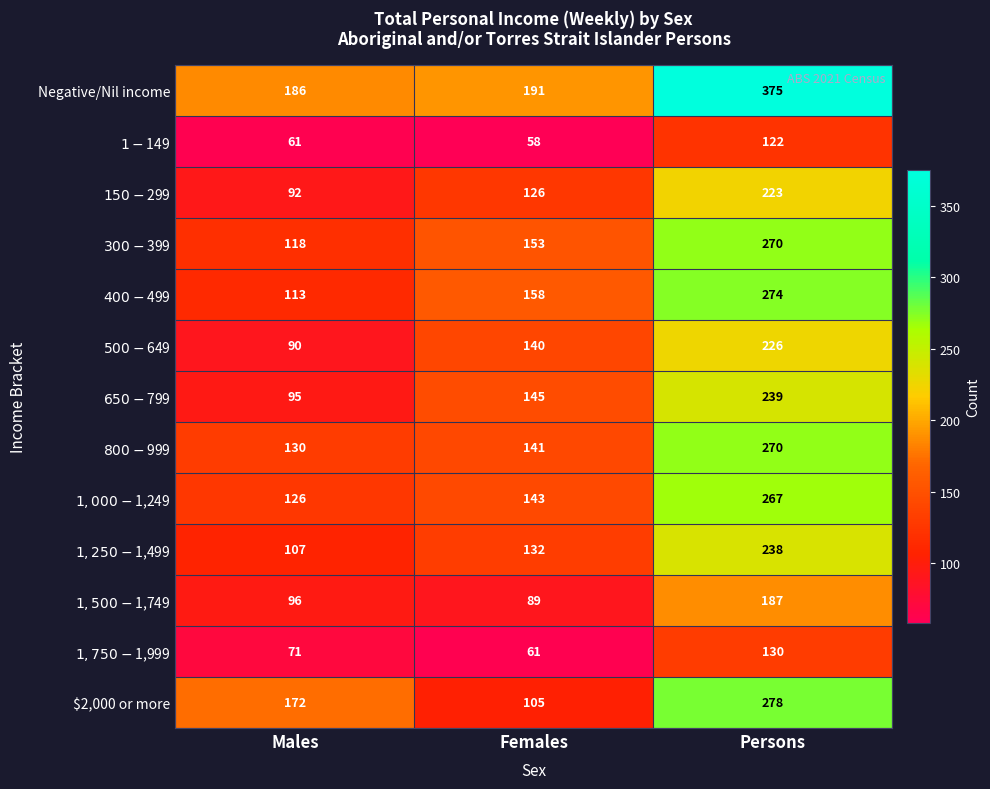

What is the total value across all series at Males?

1457